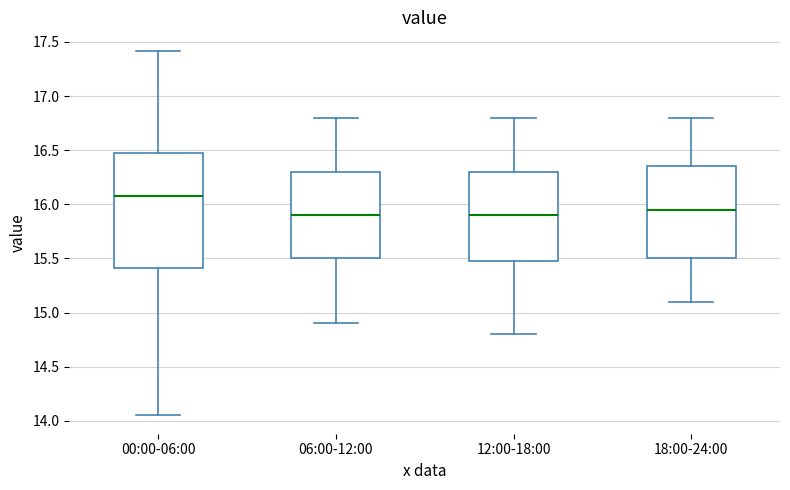

Reading left to right, transcribe this box plot: for each box, give where its median line is, the range the box spans, and where its two whiskers end, as read against the y-axis. The values are not printed on the chart, so give them approximately, as read against the axis.

00:00-06:00: median 16.10, box 15.40 to 16.50, whiskers 14.05 to 17.40
06:00-12:00: median 15.90, box 15.50 to 16.30, whiskers 14.90 to 16.80
12:00-18:00: median 15.90, box 15.50 to 16.30, whiskers 14.80 to 16.80
18:00-24:00: median 15.95, box 15.50 to 16.35, whiskers 15.10 to 16.80